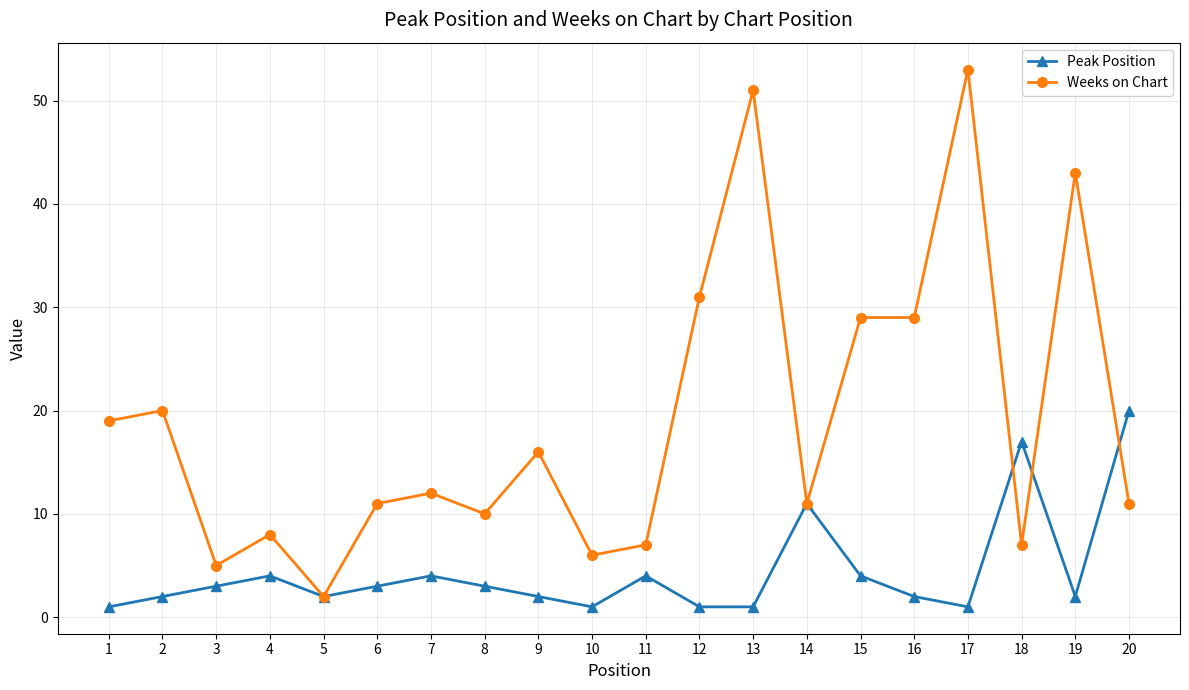

What is the maximum value for Peak Position?

20